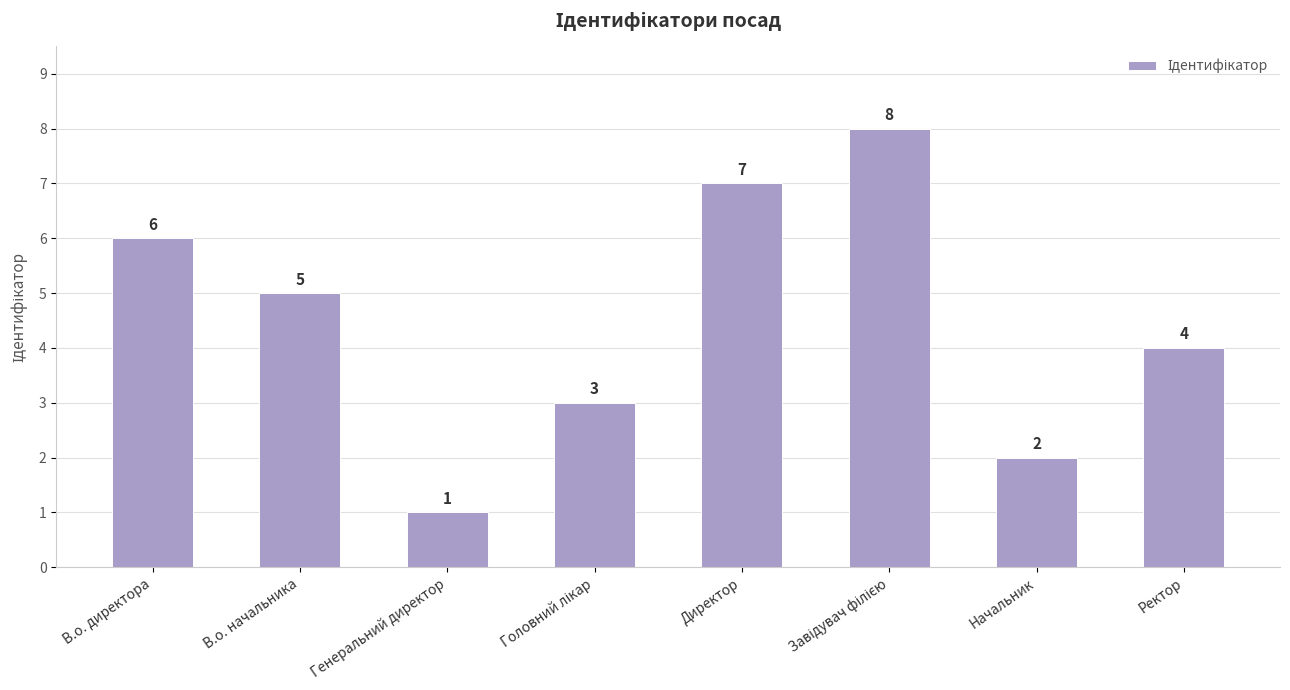

Reading left to right, extract all data points from this chart.

6	5	1	3	7	8	2	4